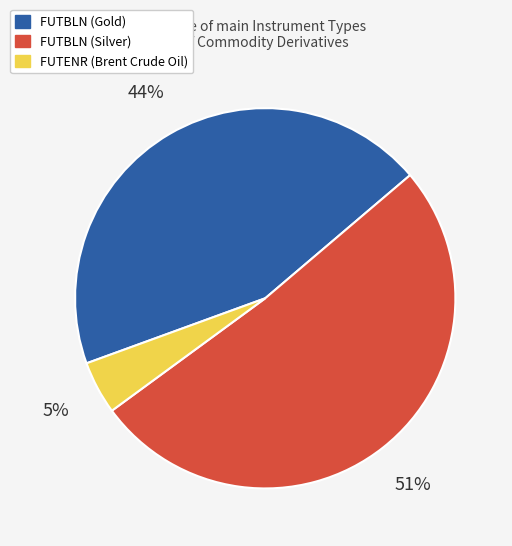

Is there a majority slice in this chart?

Yes